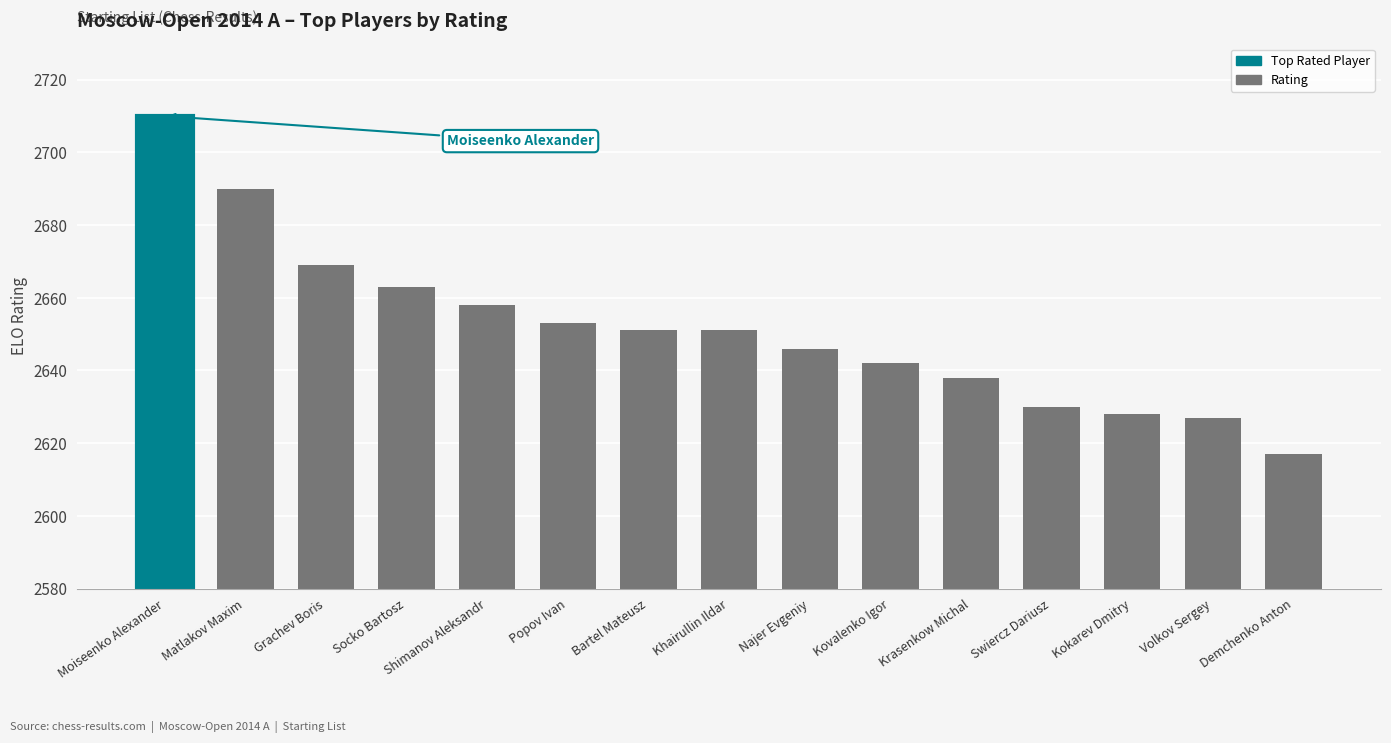

What position from the right is Popov Ivan?

10